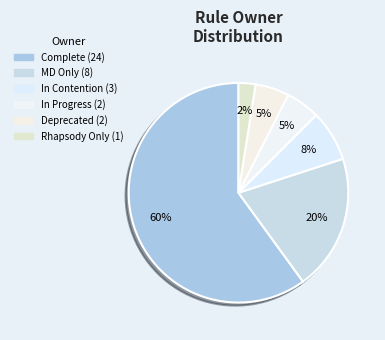

How many segments does this pie chart have?

6